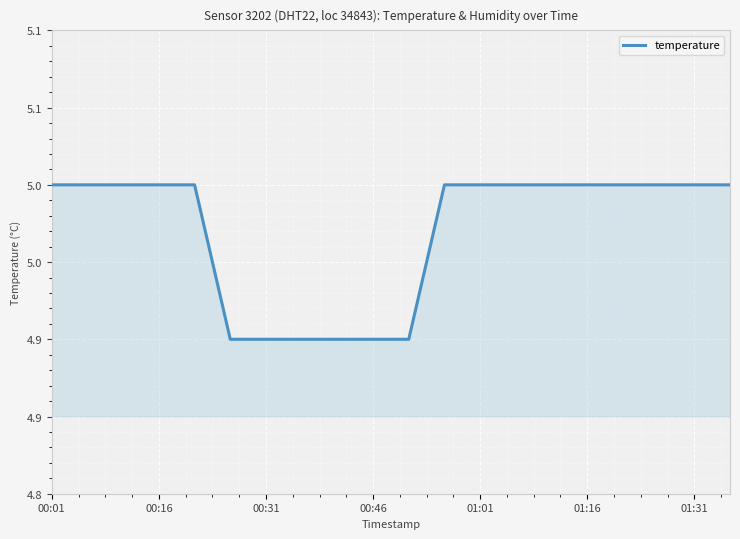

What is the greatest value displayed?

5.0